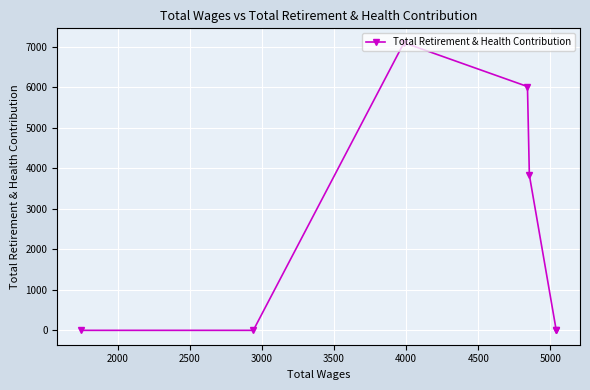

How many lines are shown in the chart?

1